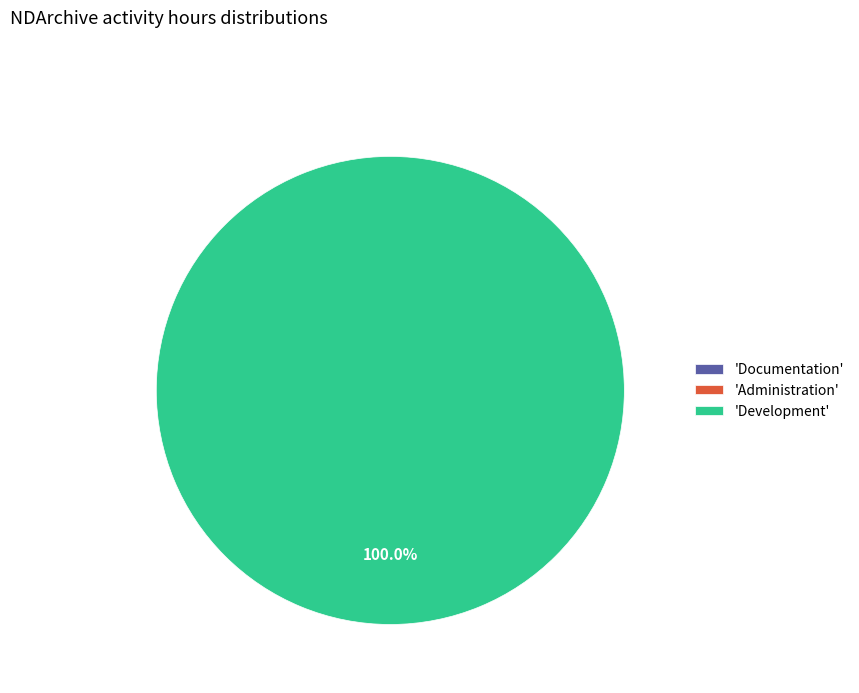

The Development slice represents 94% of the pie. True or false?

False